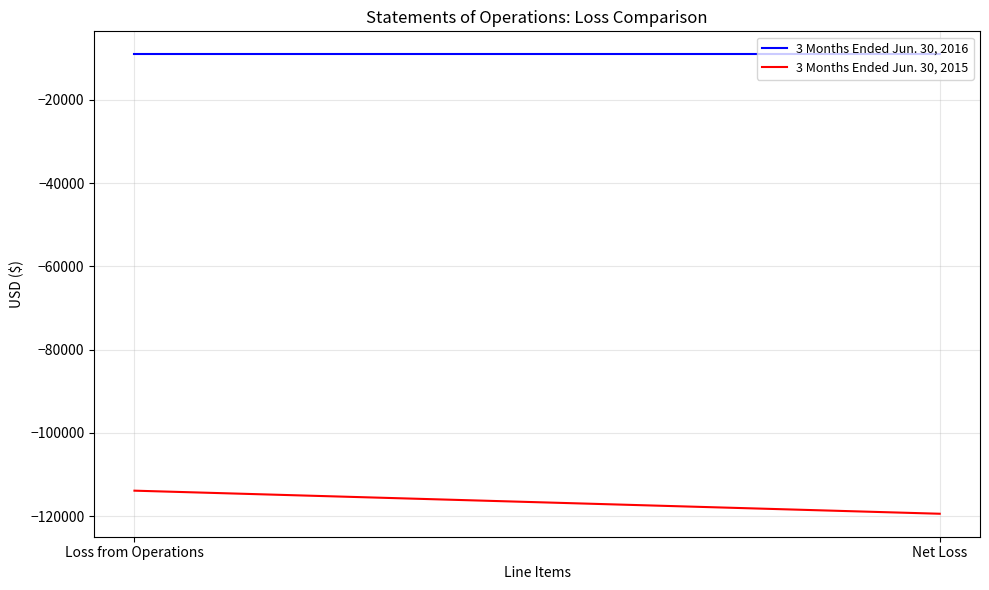

What is the total value across all series at Net Loss?

-128491